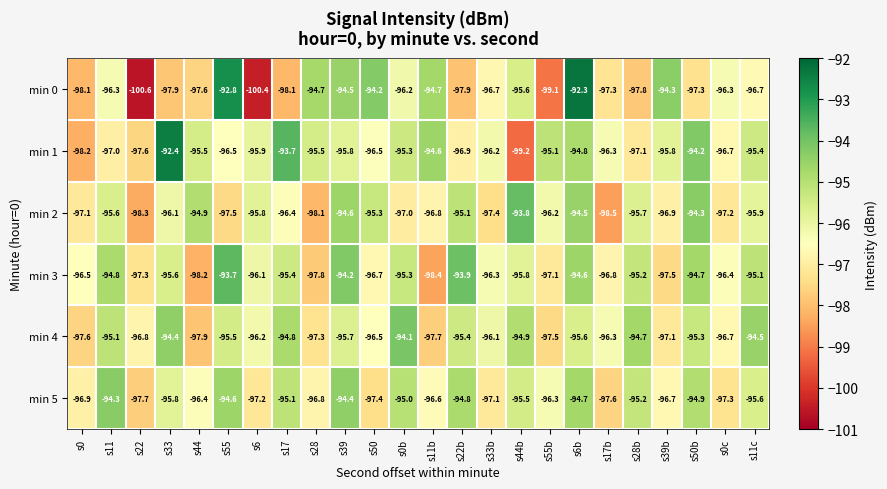

What is the sum of the min 1 values at s17b and s55b?

-191.4